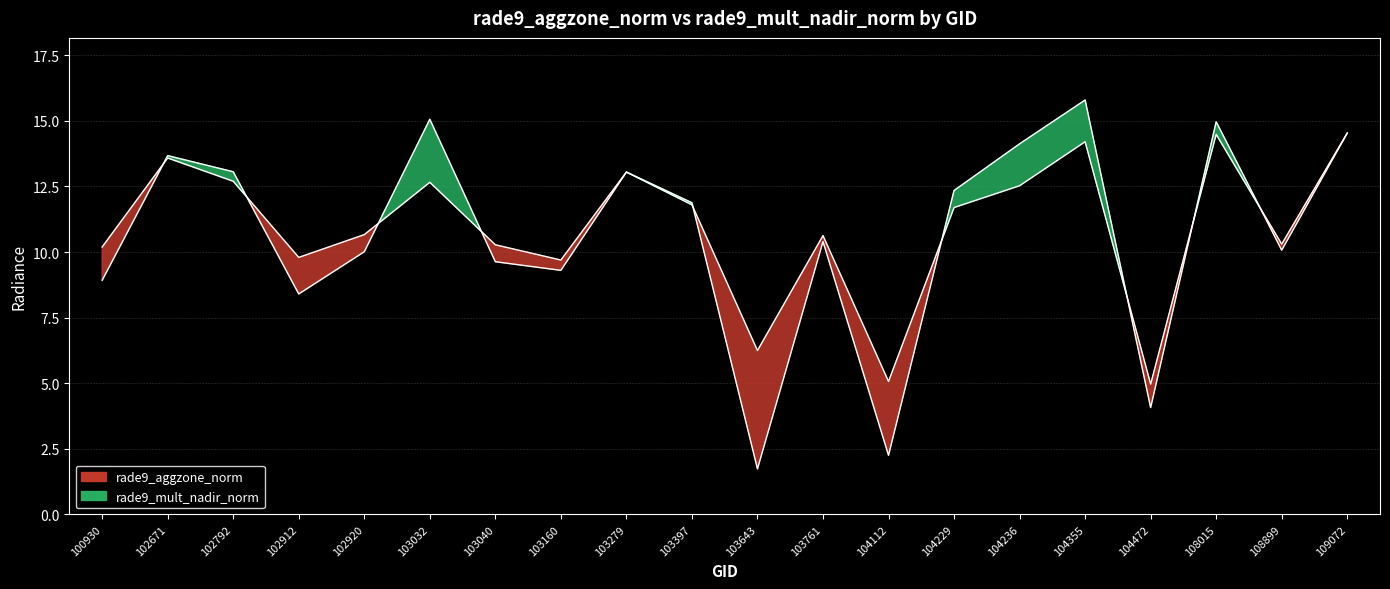

What is the spread (max minus min) of values at 103040?

0.6